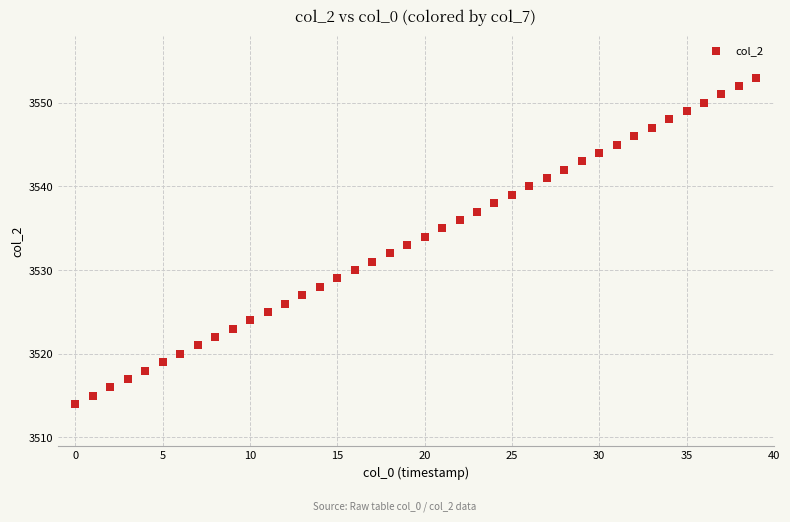

What is the range of Y values (max minus min)?

39